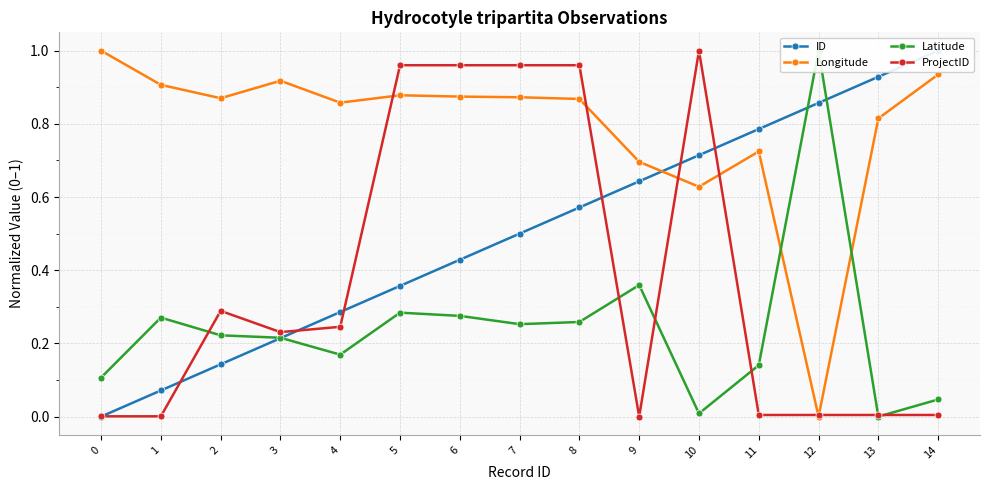

At which category does Longitude reach its first local valley?

2